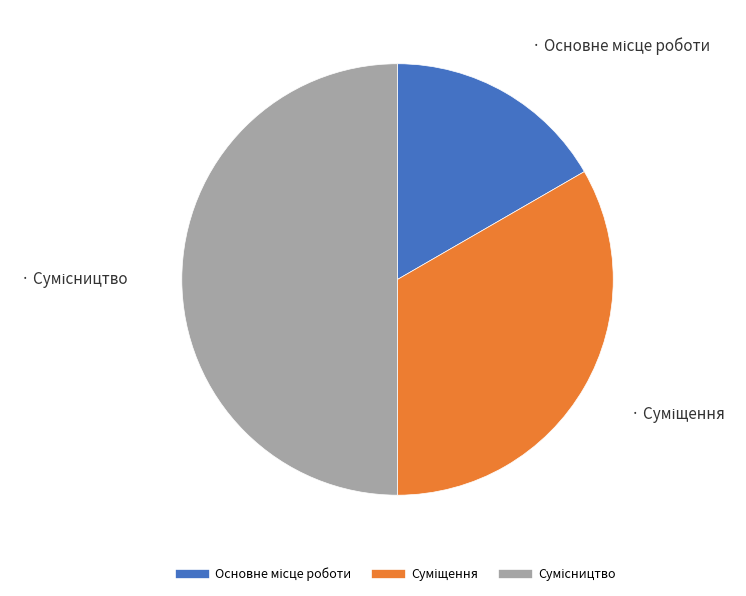

To the nearest percent, what is the combined percentage of Основне місце роботи and Сумісництво?

67%